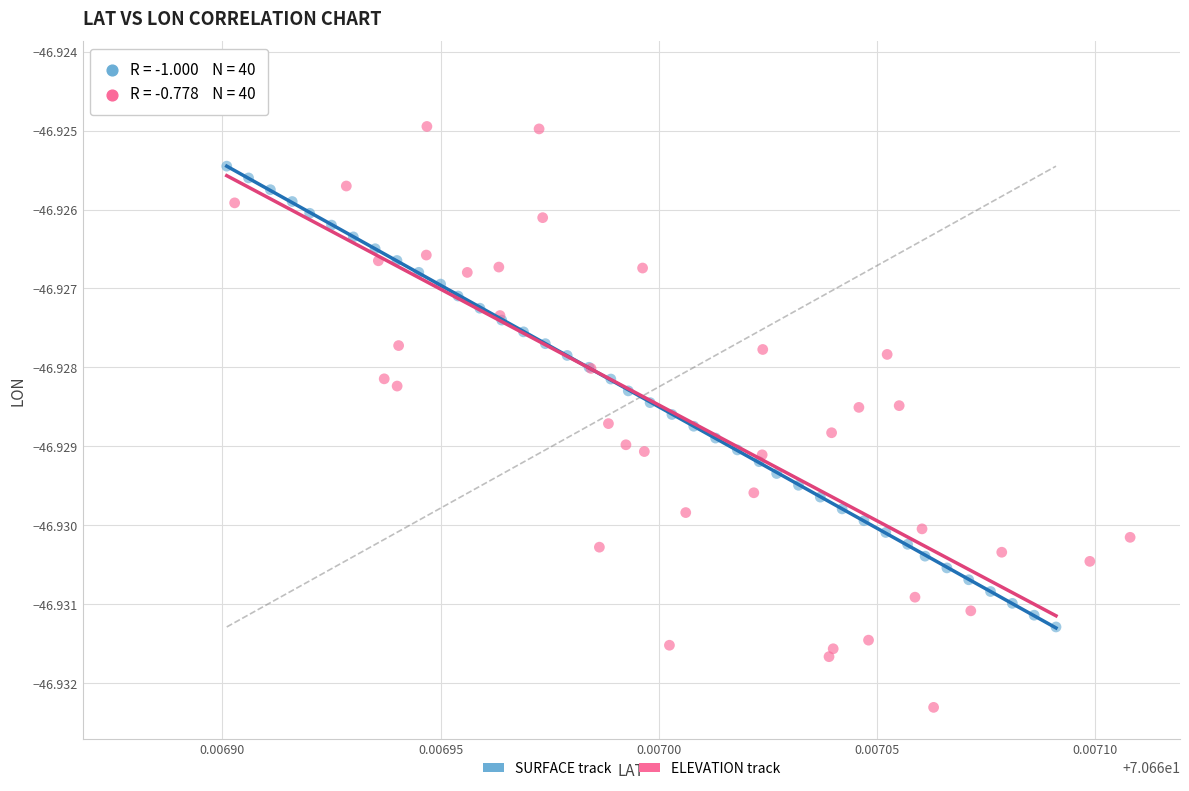

What are all the series names shown in the legend?

SURFACE track, ELEVATION track